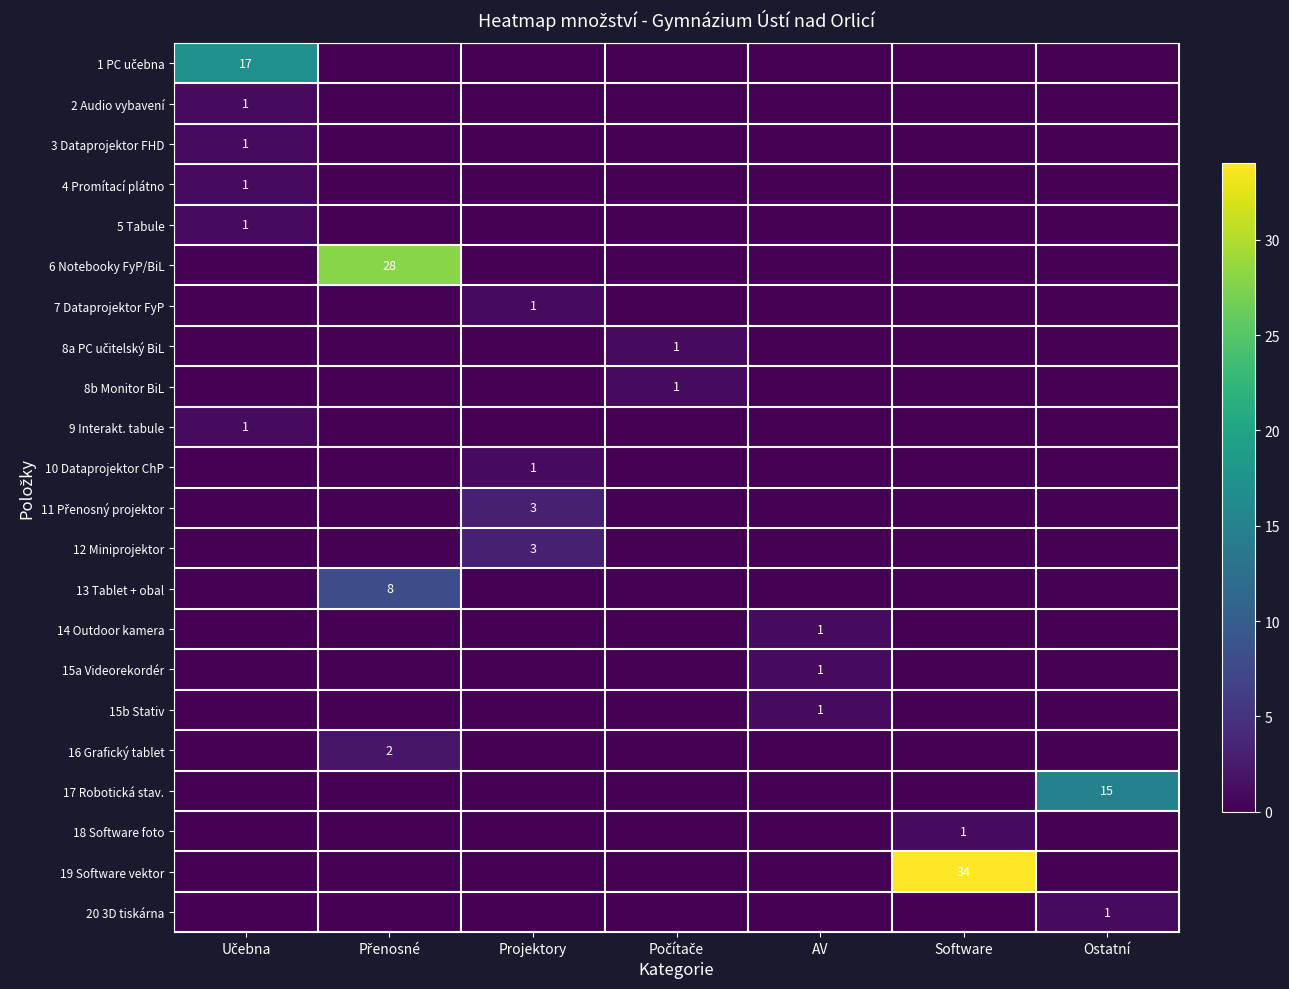

At which label is 3 Dataprojektor FHD closest to 0?

Přenosné